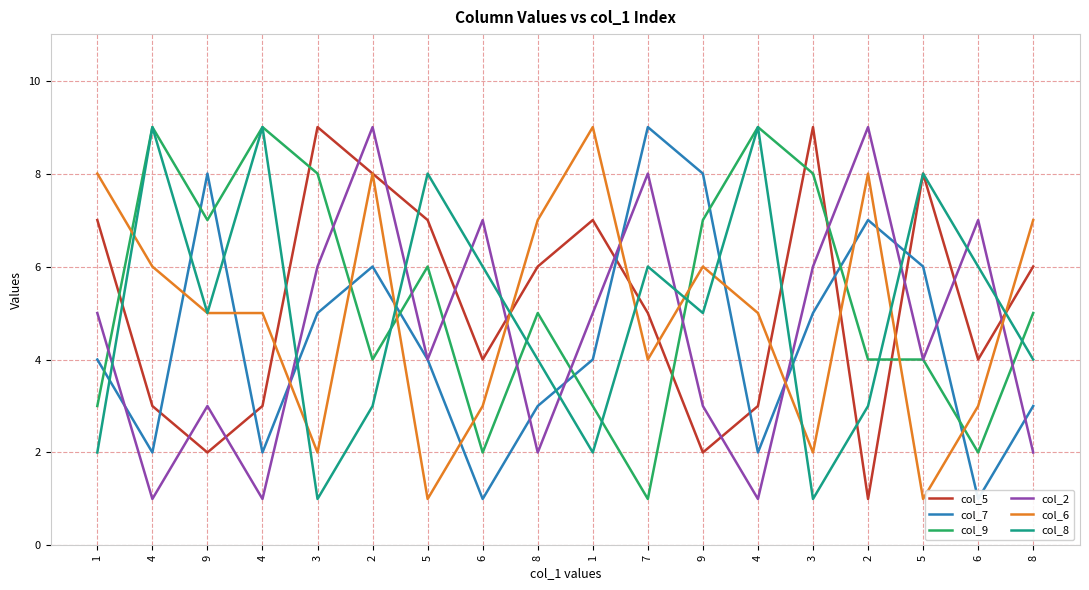

Rank the series at 1 from lowest to highest value.

col_8, col_9, col_7, col_2, col_5, col_6